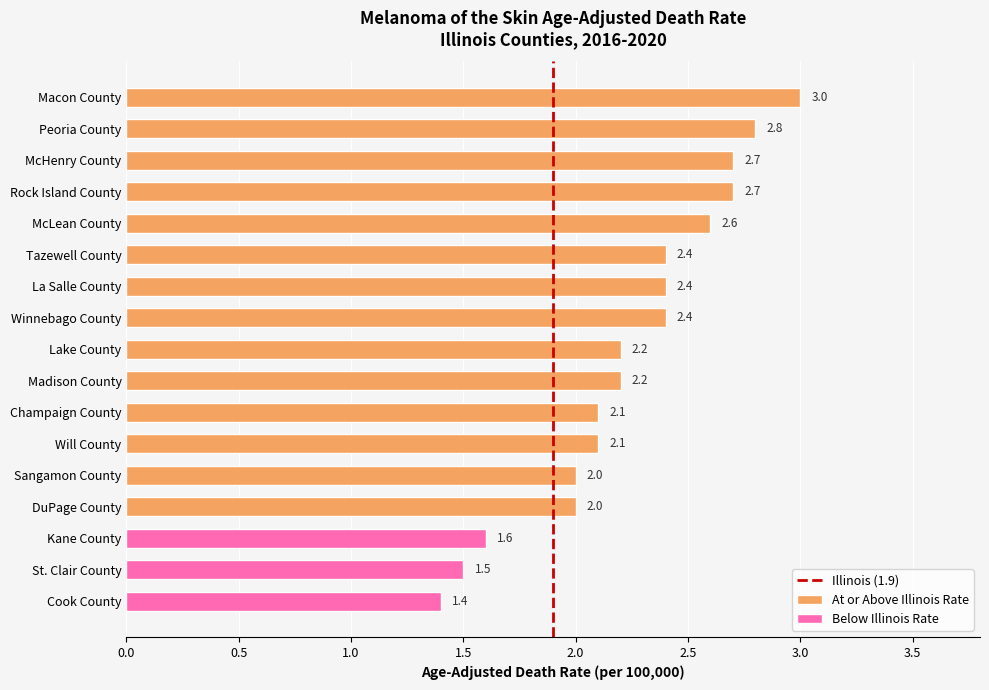

Which has a higher value, Rock Island County or Sangamon County?

Rock Island County